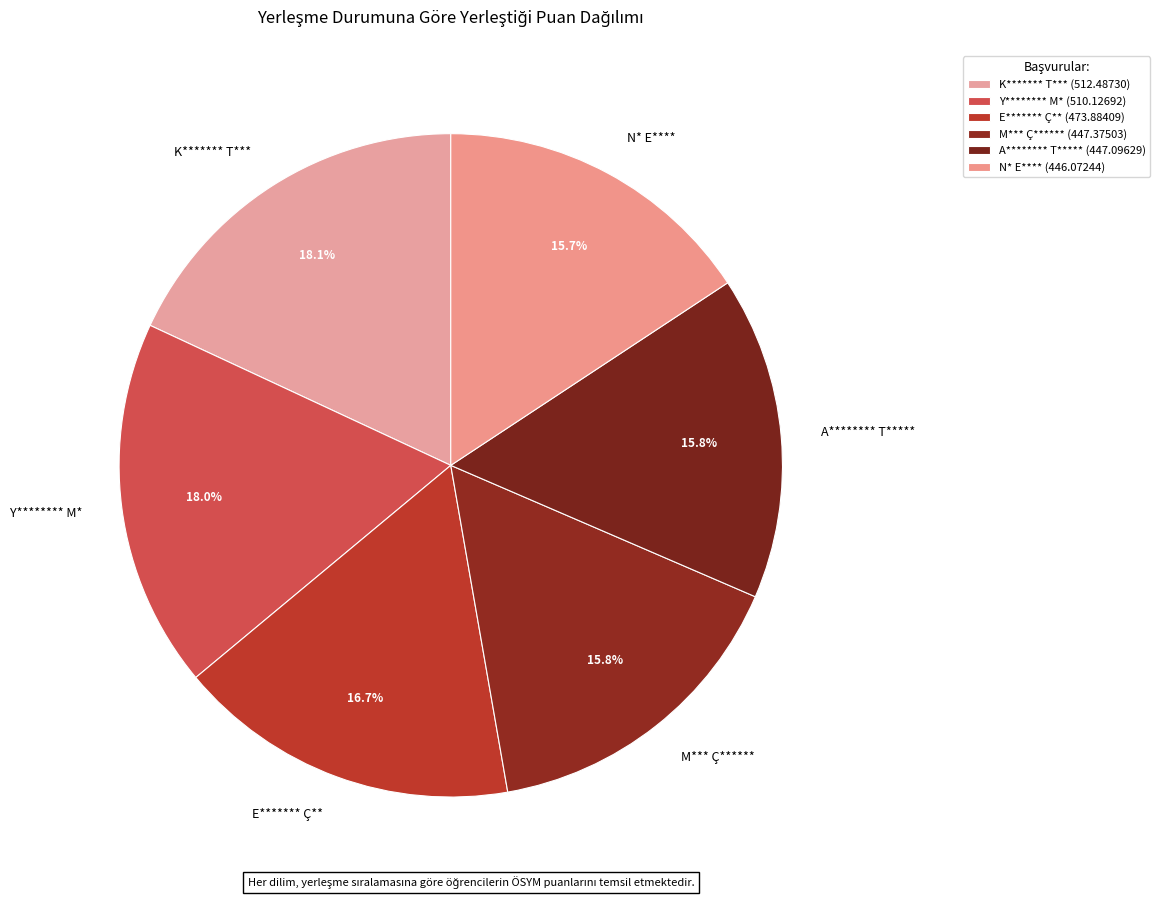

Is there any slice that represents more than half of the pie?

No